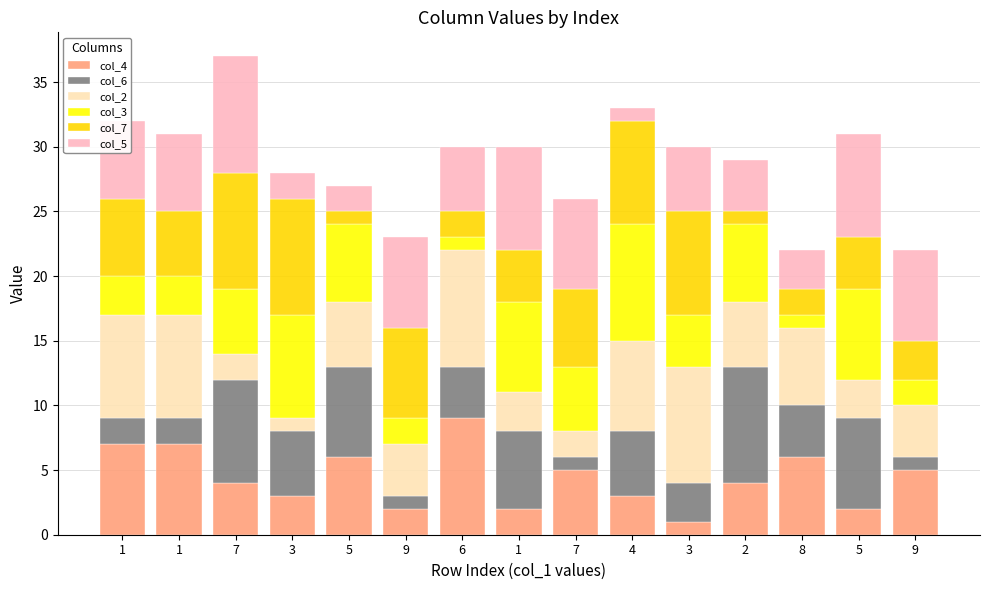

What is the label of the 3rd bar from the right?

8